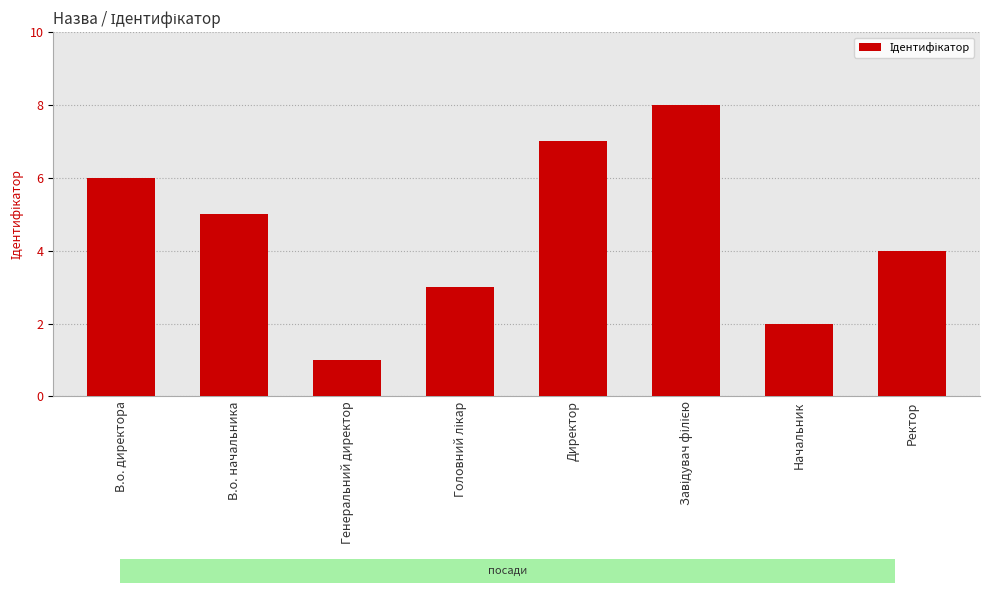

What is the difference between the values at В.о. начальника and В.о. директора?

1